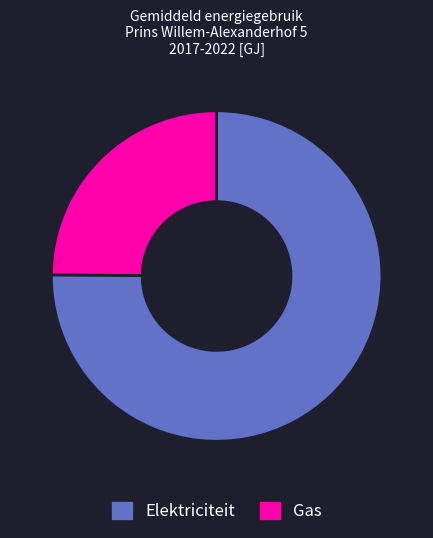

What is the ratio of the value at Elektriciteit to the value at Gas?

3.0